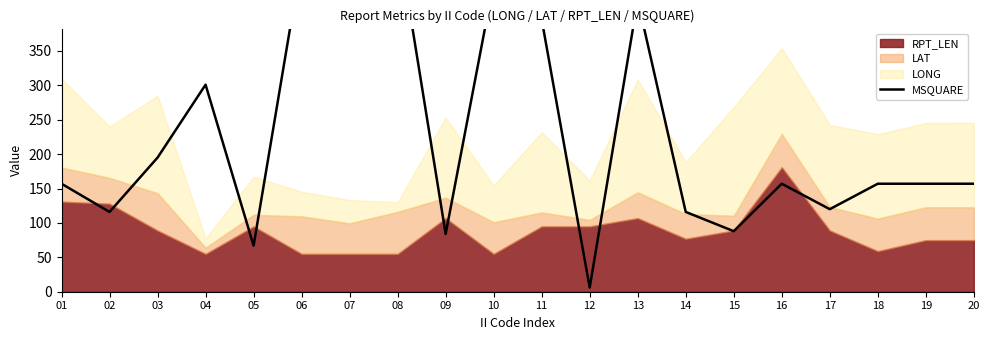

Where is the first local minimum?

02